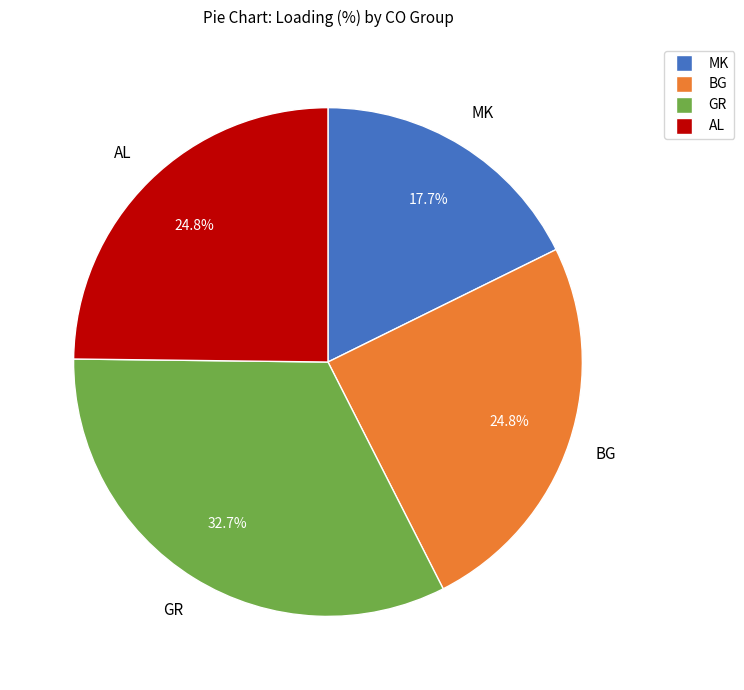

Is there a majority slice in this chart?

No